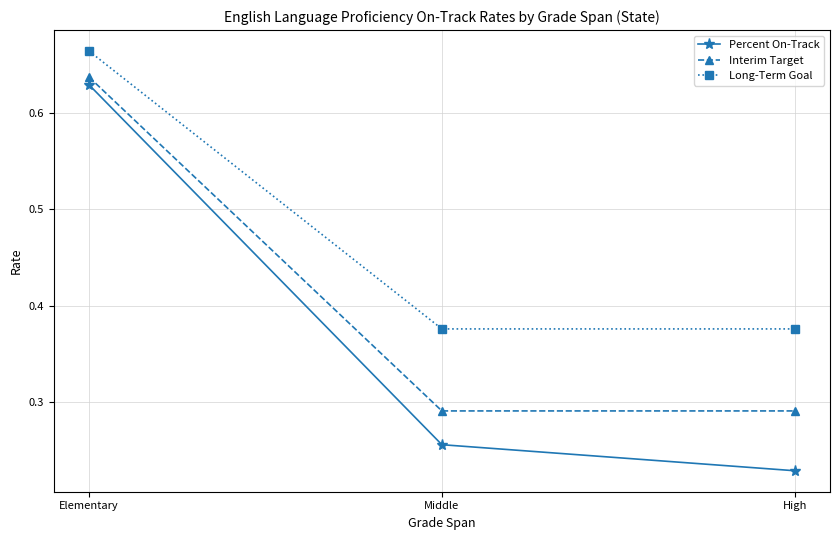

What is the label of the 3rd point from the right?

Elementary